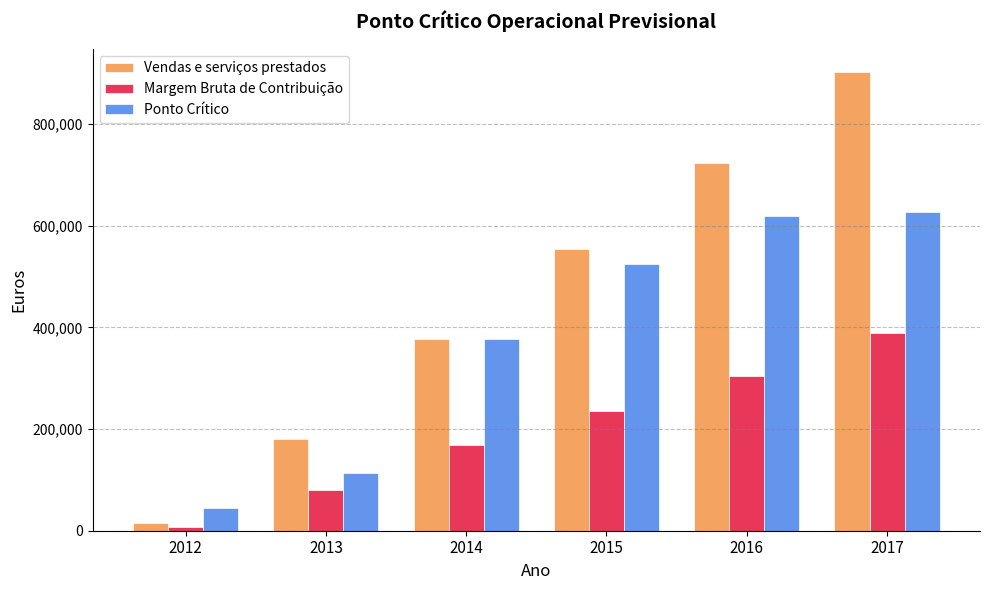

At 2017, list the series in order from largest to smallest.

Vendas e serviços prestados, Ponto Crítico, Margem Bruta de Contribuição